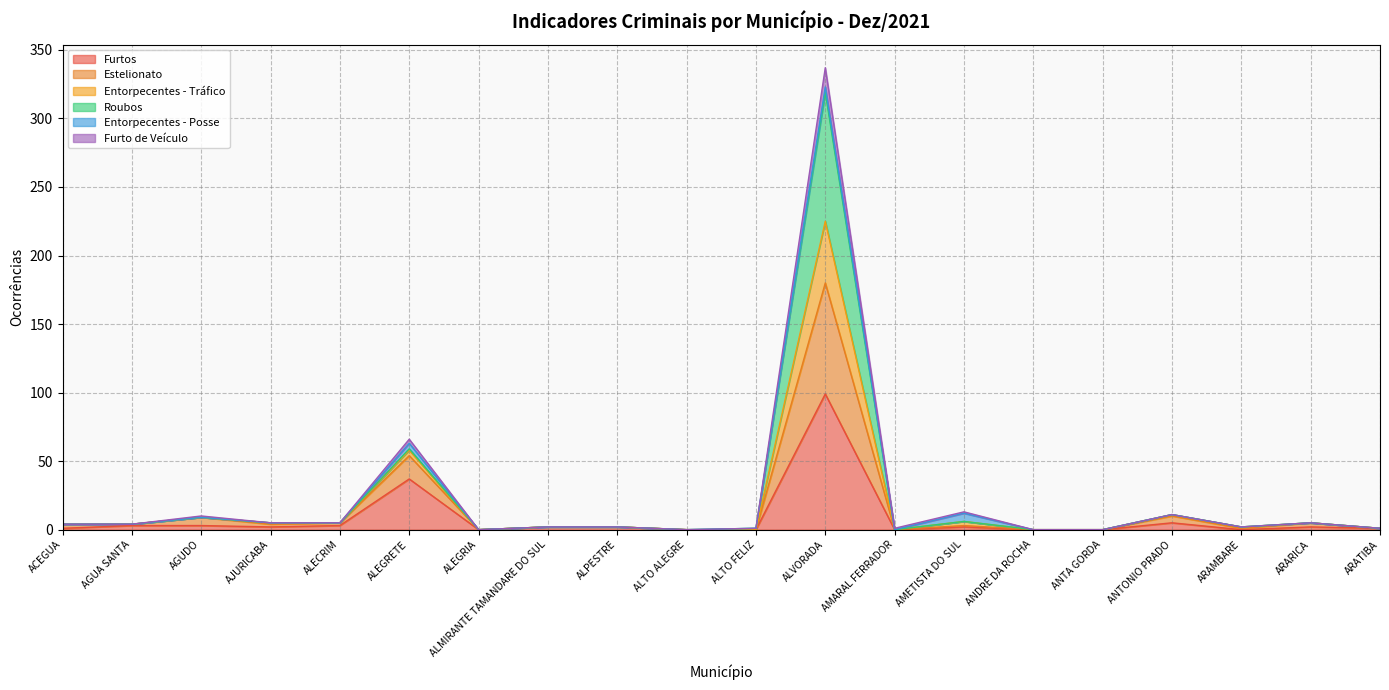

Which series changed the most between ALPESTRE and ARARICA?

Estelionato